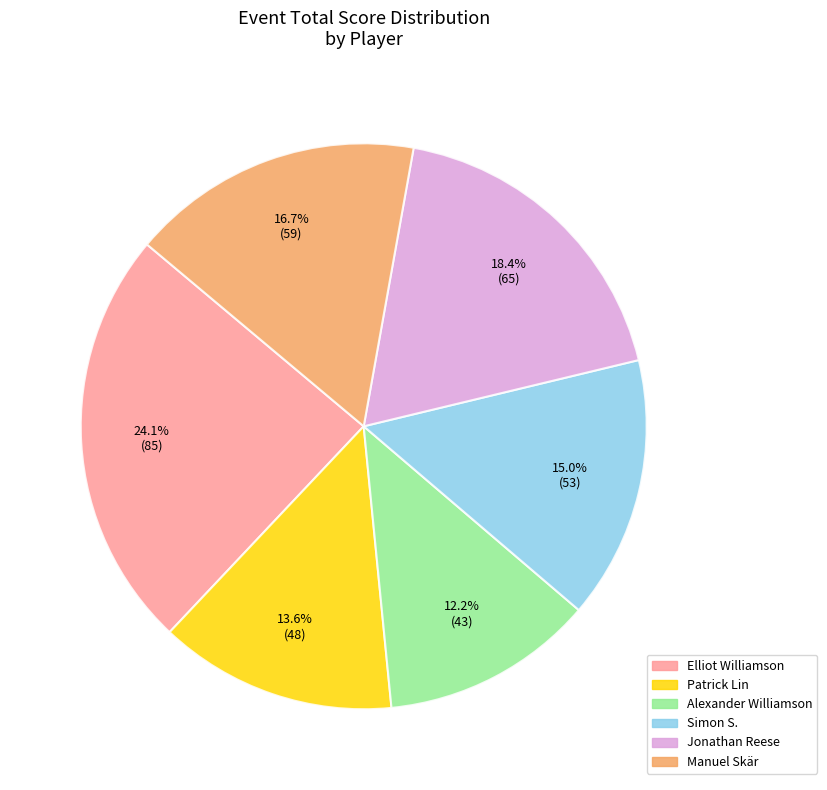

Approximately how many times larger is the value at Elliot Williamson compared to Simon S.?

1.6